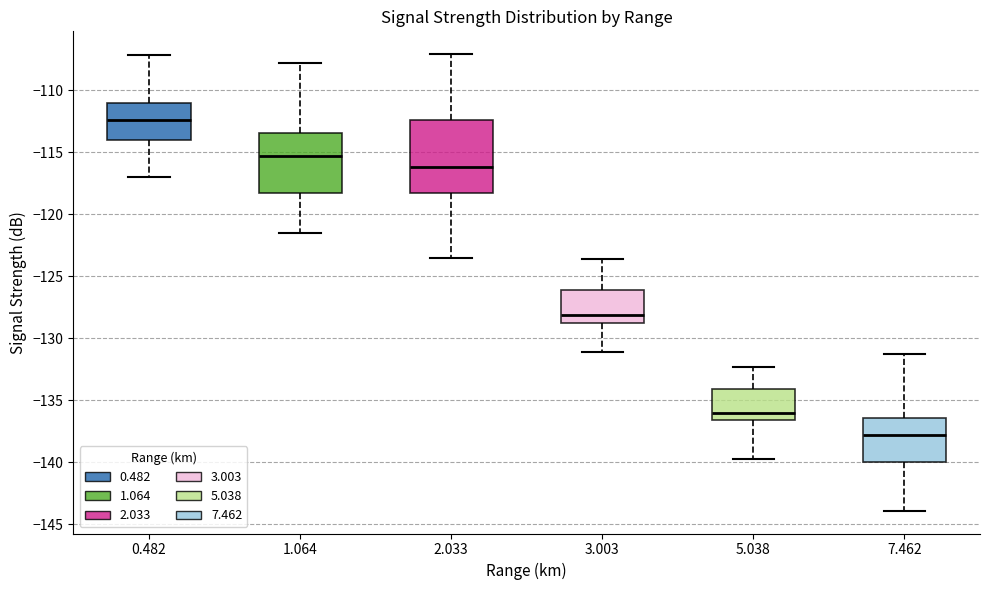

Reading left to right, transcribe this box plot: for each box, give where its median line is, the range the box spans, and where its two whiskers end, as read against the y-axis. The values are not printed on the chart, so give them approximately, as read against the axis.

0.482: median -112.5, box -114.0 to -111.0, whiskers -117.0 to -107.0
1.064: median -115.5, box -118.5 to -113.5, whiskers -121.5 to -108.0
2.033: median -116.0, box -118.5 to -112.5, whiskers -123.5 to -107.0
3.003: median -128.0, box -128.5 to -126.0, whiskers -131.0 to -123.5
5.038: median -136.0, box -136.5 to -134.0, whiskers -139.5 to -132.5
7.462: median -138.0, box -140.0 to -136.5, whiskers -144.0 to -131.5